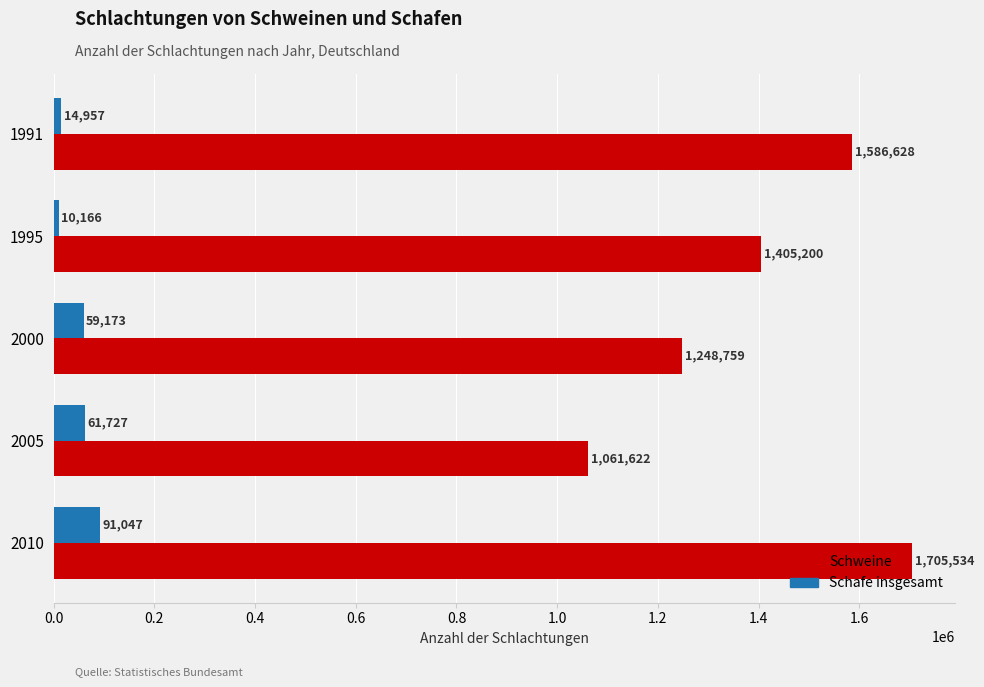

How many Schweine values are between 1248759 and 1586628?

3